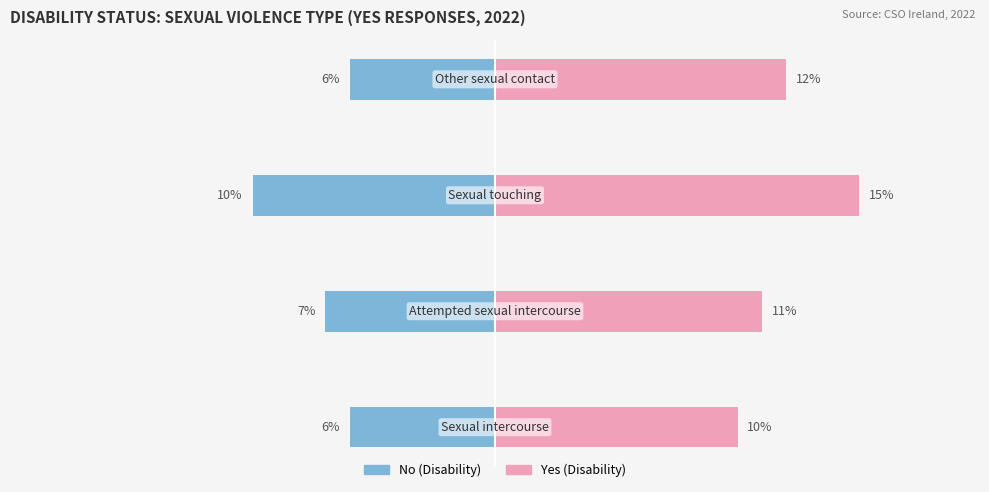

List the series in order of their overall mean, highest first.

Yes (Disability), No (Disability)